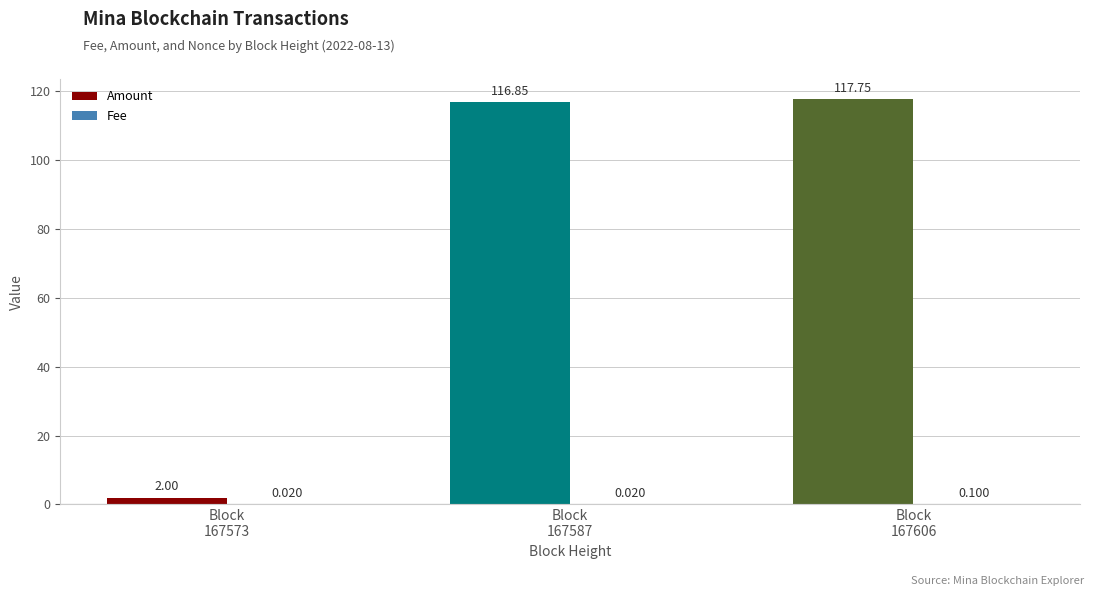

What is the spread (max minus min) of values at Block
167587?

116.8